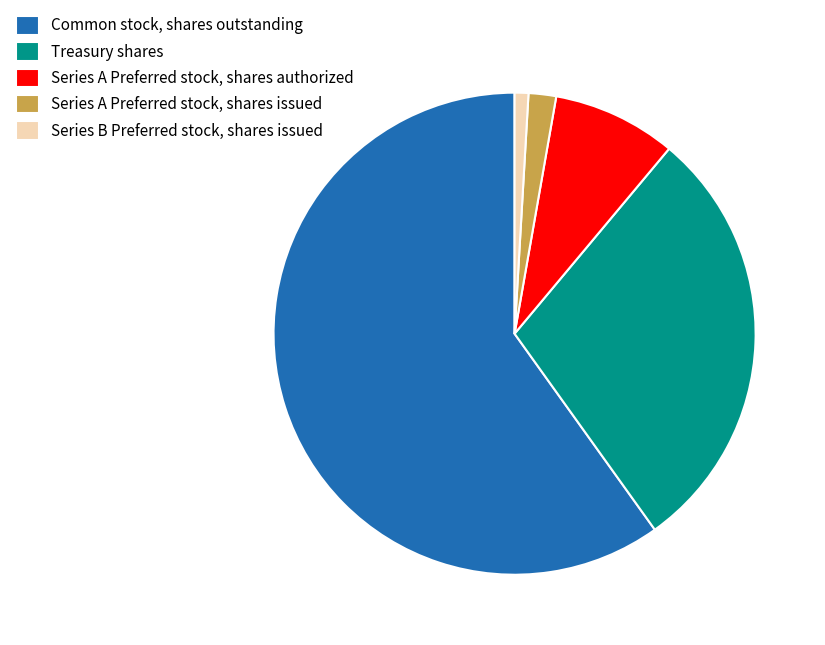

What is the ratio of the value at Common stock, shares outstanding to the value at Series A Preferred stock, shares issued?

32.4